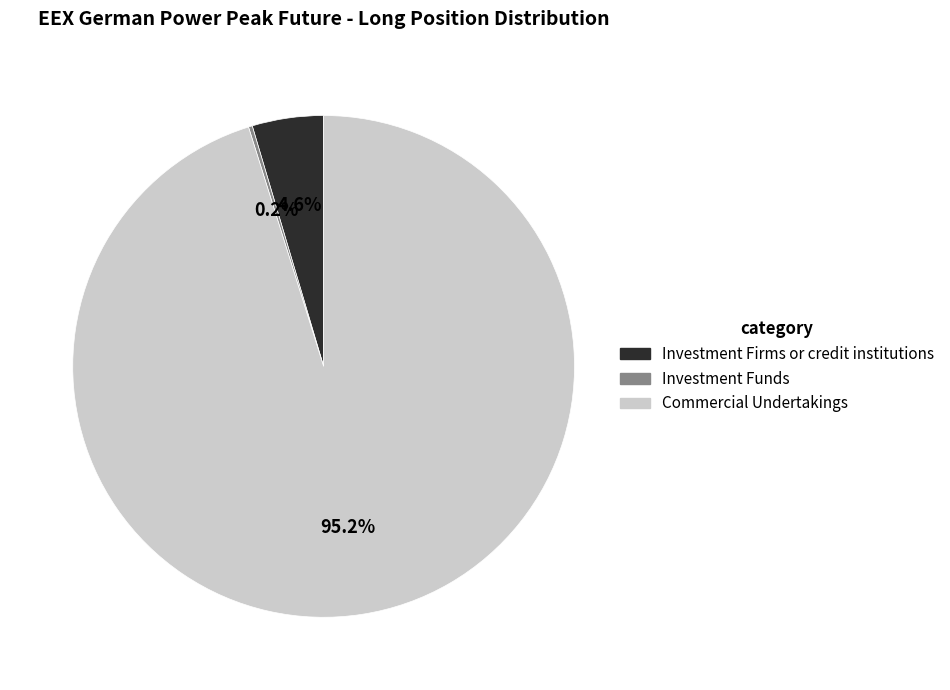

Is there any slice that represents more than half of the pie?

Yes